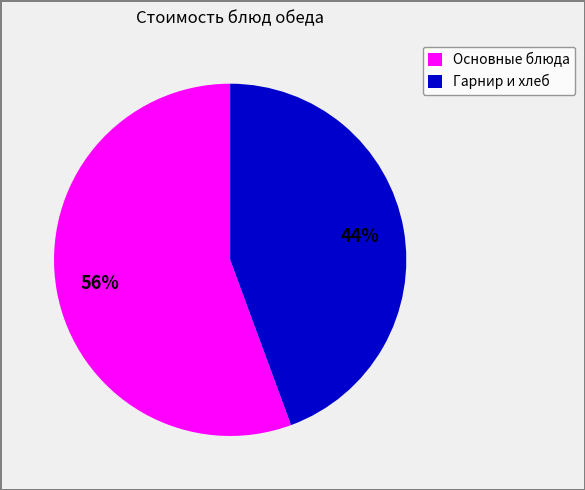

To the nearest percent, what is the combined percentage of Основные блюда and Гарнир и хлеб?

100%